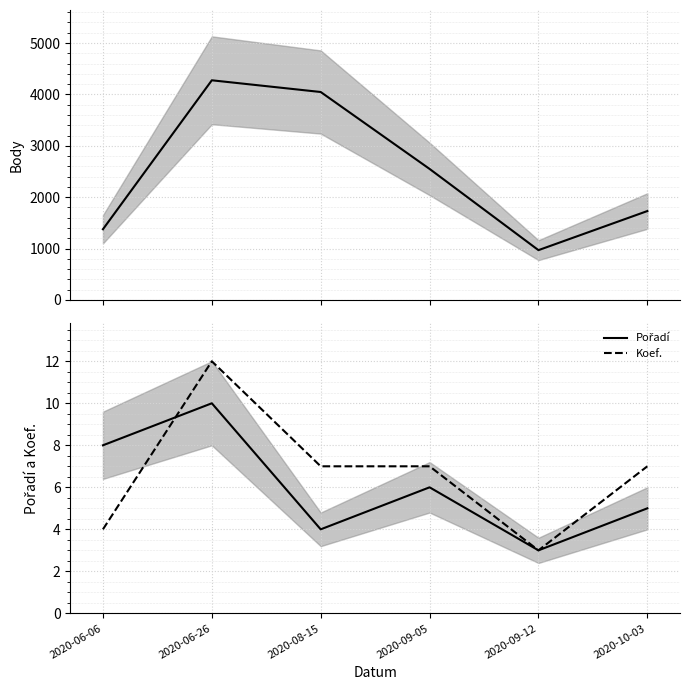

What position from the right is 2020-10-03?

1